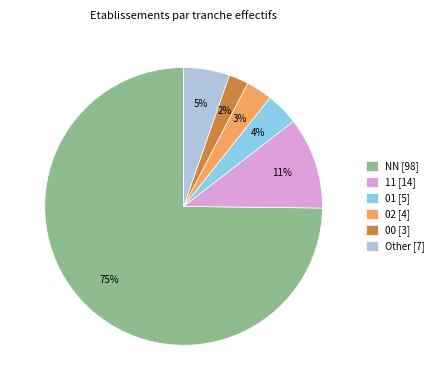

To the nearest percent, what is the combined percentage of Other and NN?

80%